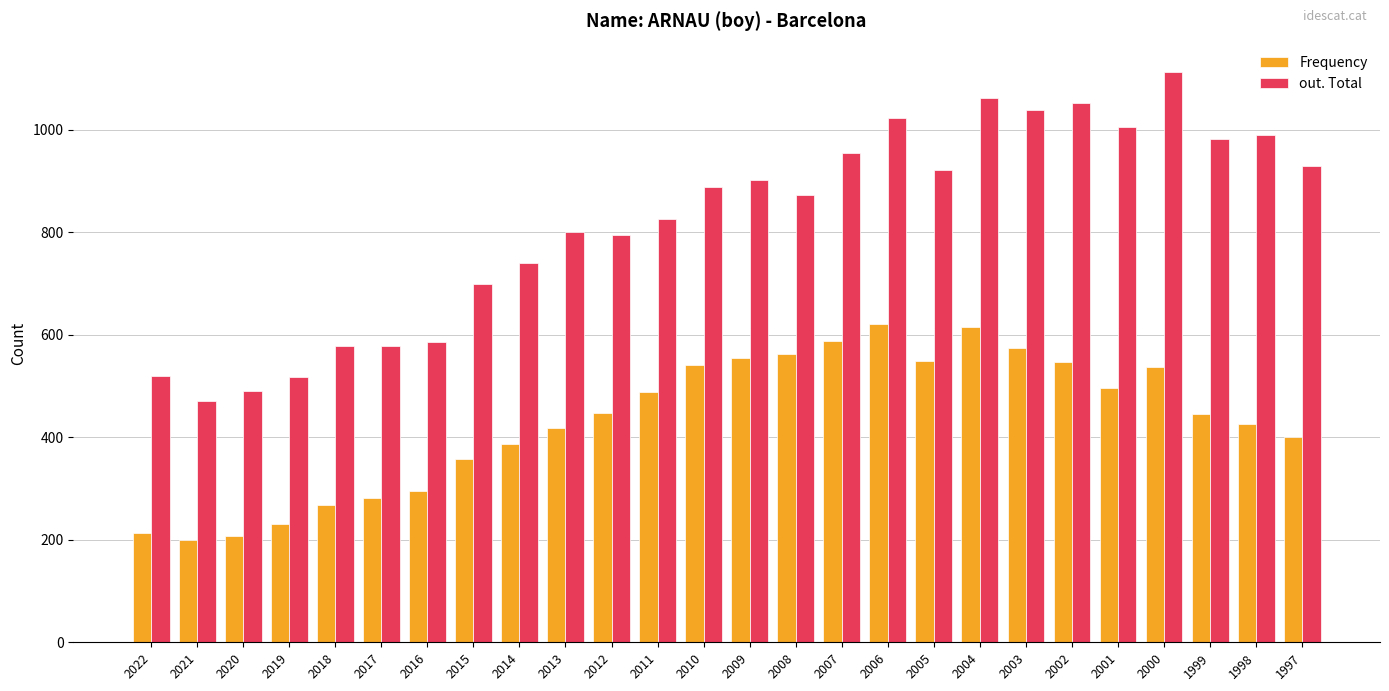

How many categories are shown in the chart?

26